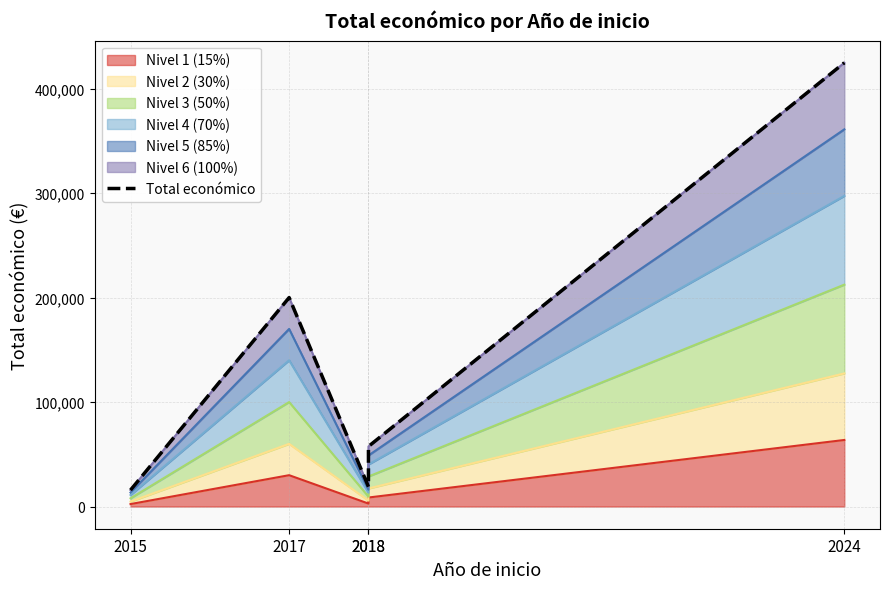

Is it true that the value at 2015 is 15750?

True